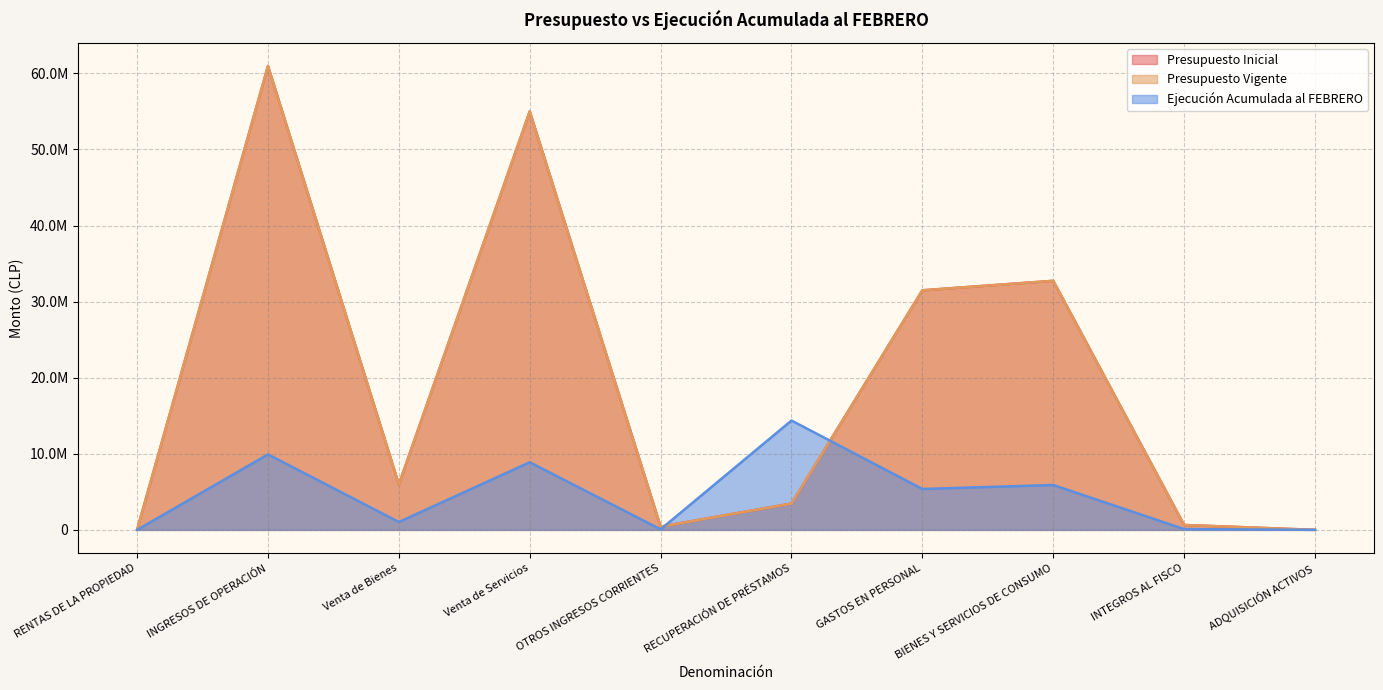

What is the maximum value for Presupuesto Inicial?

60977545